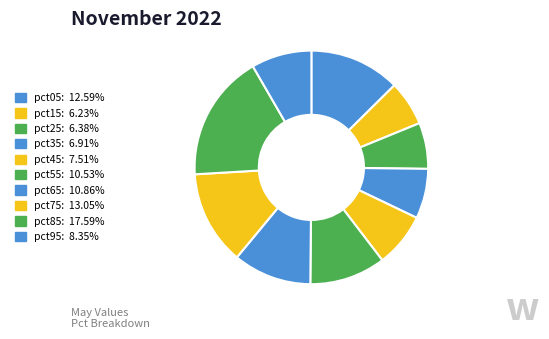

How many segments does this pie chart have?

10